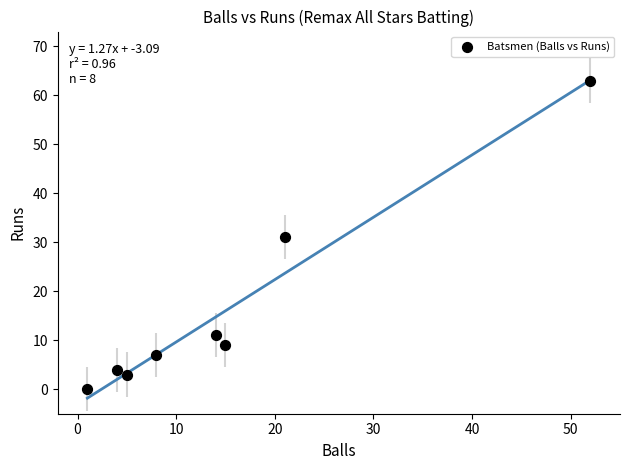

What is the average X value?

15